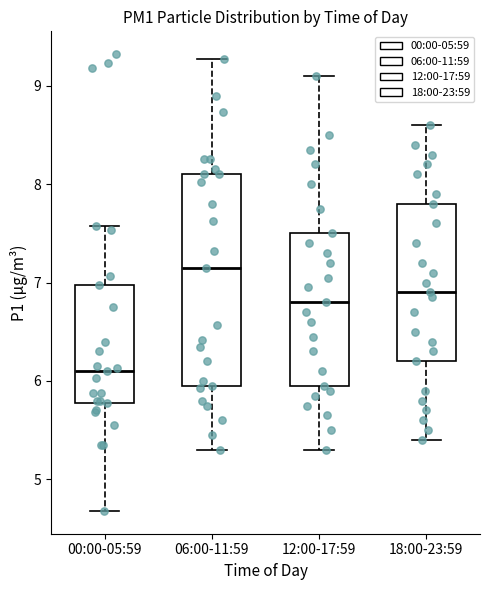

Reading left to right, transcribe this box plot: for each box, give where its median line is, the range the box spans, and where its two whiskers end, as read against the y-axis. The values are not printed on the chart, so give them approximately, as read against the axis.

00:00-05:59: median 6.1, box 5.8 to 7.0, whiskers 4.7 to 7.6
06:00-11:59: median 7.2, box 6.0 to 8.1, whiskers 5.3 to 9.3
12:00-17:59: median 6.8, box 6.0 to 7.5, whiskers 5.3 to 9.1
18:00-23:59: median 6.9, box 6.2 to 7.8, whiskers 5.4 to 8.6